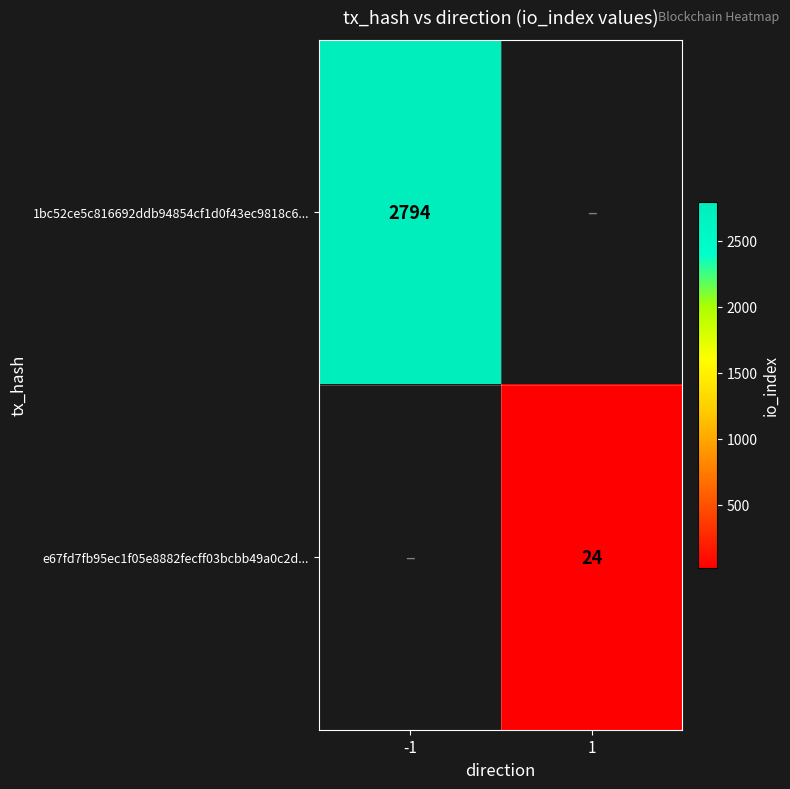

The 1bc52ce5c816692ddb94854cf1d0f43ec9818c6... series shows 1106 at -1. True or false?

False